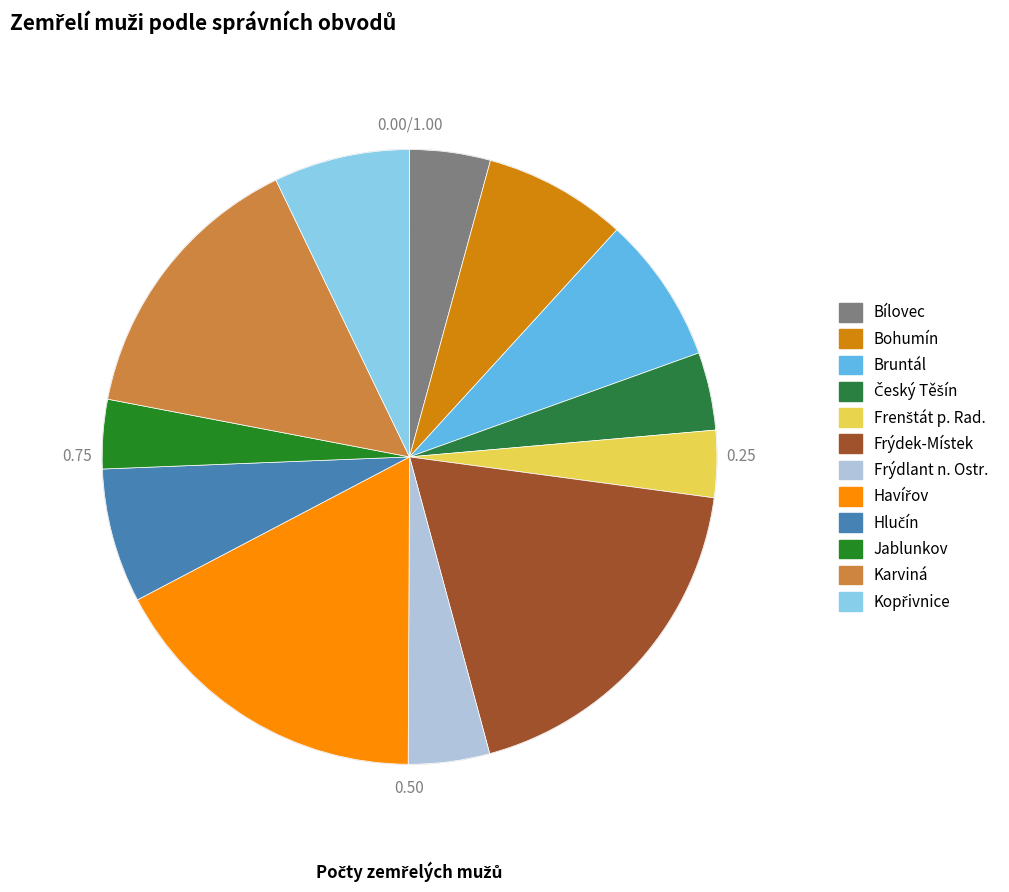

How many slices are in this pie chart?

12